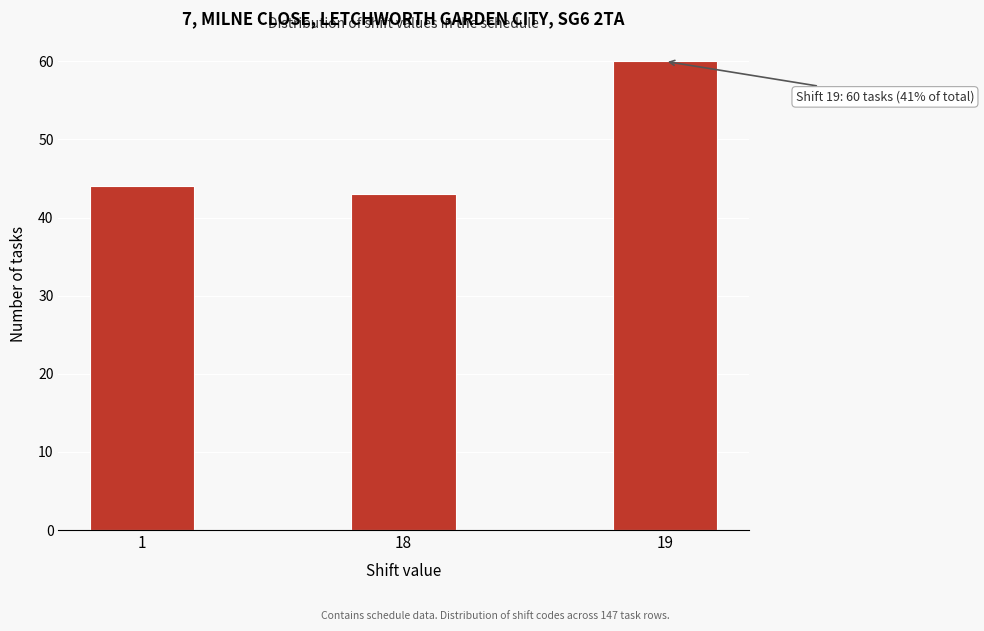

Reading right to left, extract all data points from this chart.

60	43	44